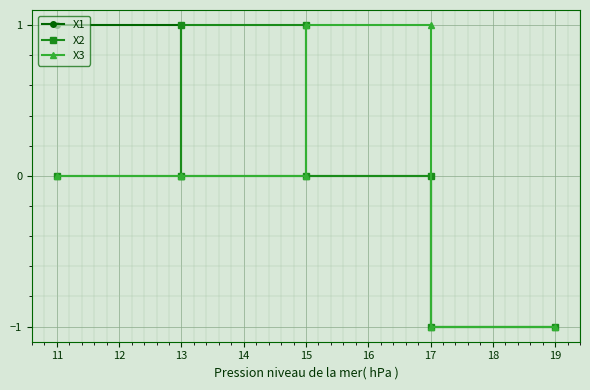

True or false: X1 and X3 cross at least once.

False